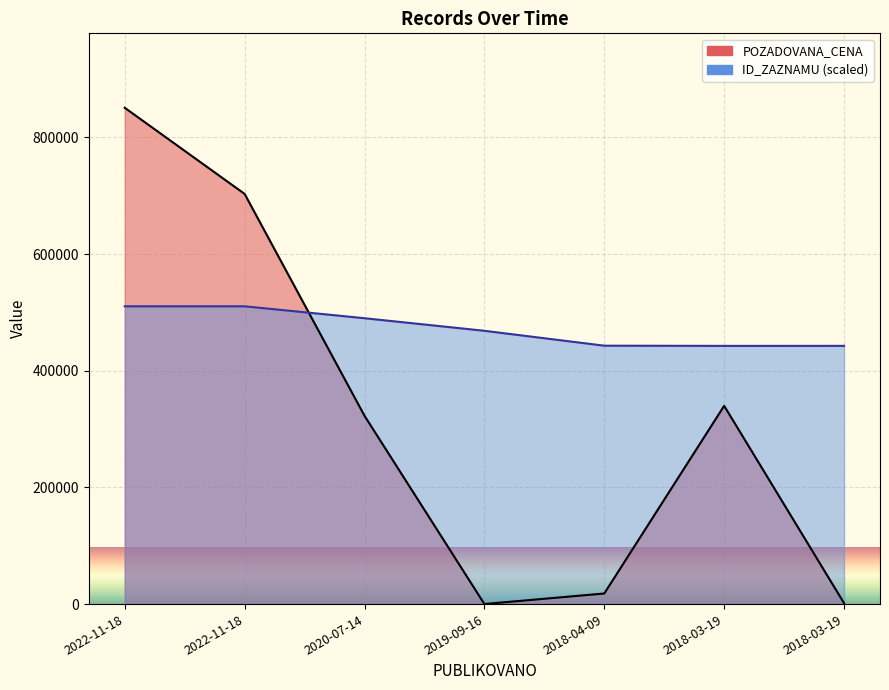

Reading left to right, transcribe all the data shown in this chart.

ID_ZAZNAMU: 2022-11-18=510401.8	2022-11-18=510407.0	2020-07-14=489988.2	2019-09-16=468430.4	2018-04-09=442914.8	2018-03-19=442563.1	2018-03-19=442605.1
POZADOVANA_CENA: 2022-11-18=850678.4	2022-11-18=703040.0	2020-07-14=322750.0	2019-09-16=100.0	2018-04-09=18140.0	2018-03-19=339800.0	2018-03-19=1630.0